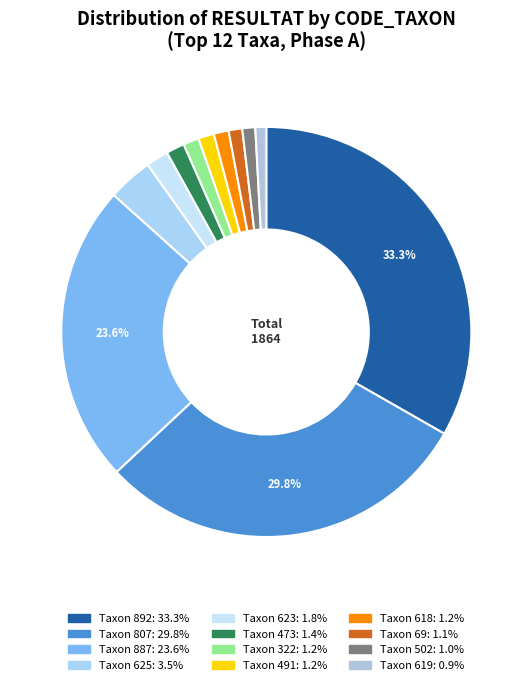

How many segments does this pie chart have?

12